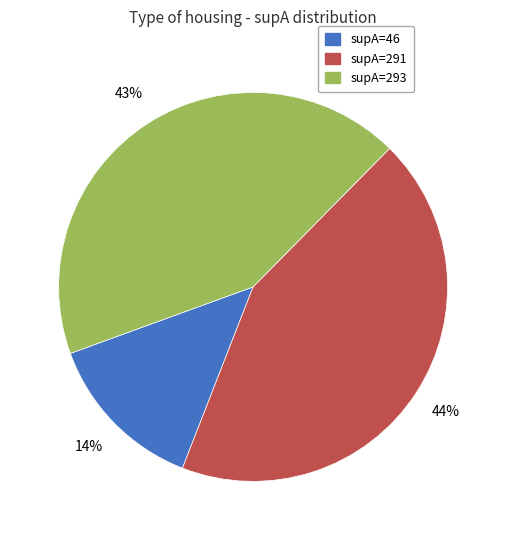

True or false: supA=293 accounts for 30% of the total.

False